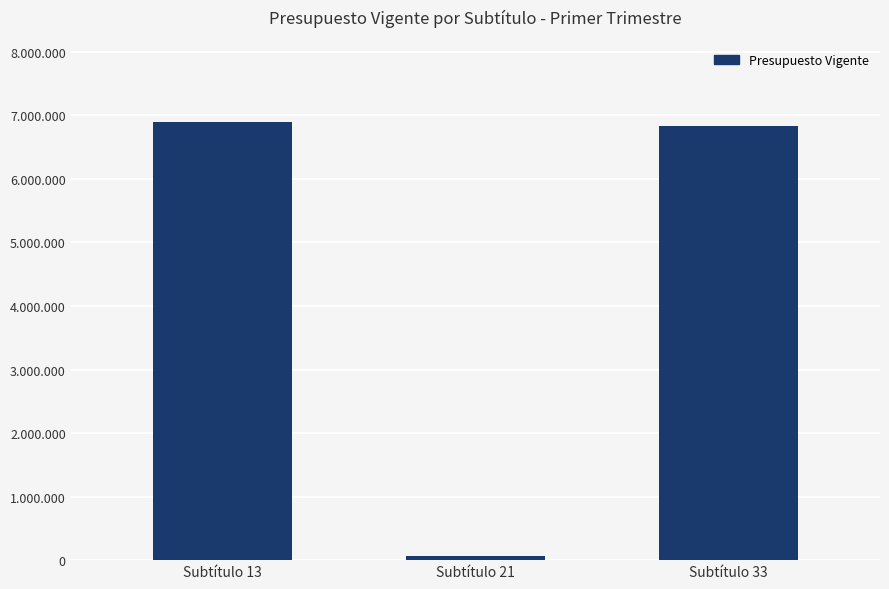

List the labels in order of value, smallest first.

Subtítulo 21, Subtítulo 33, Subtítulo 13